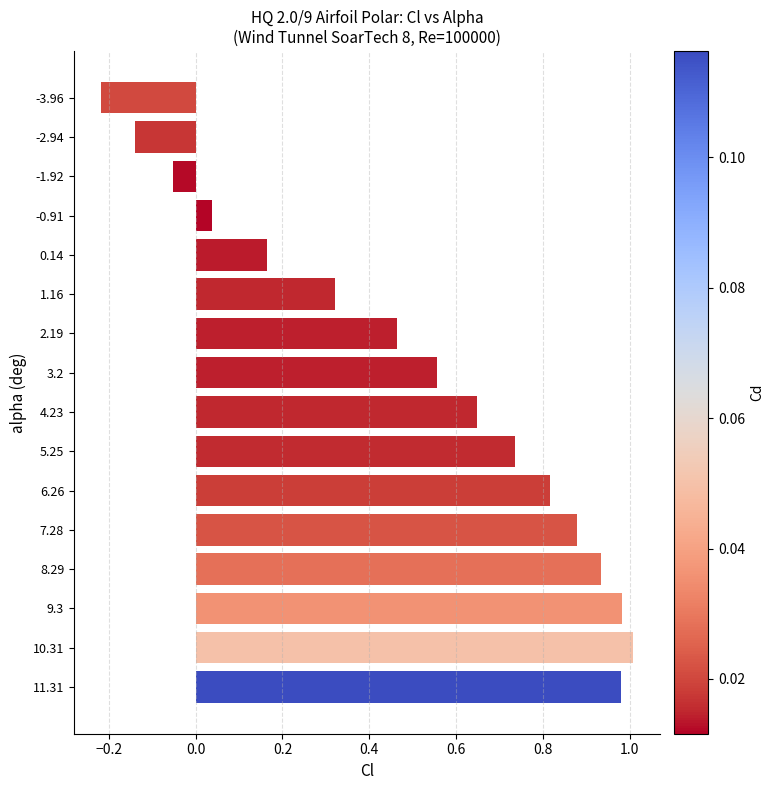

How many data points does each series have?

16